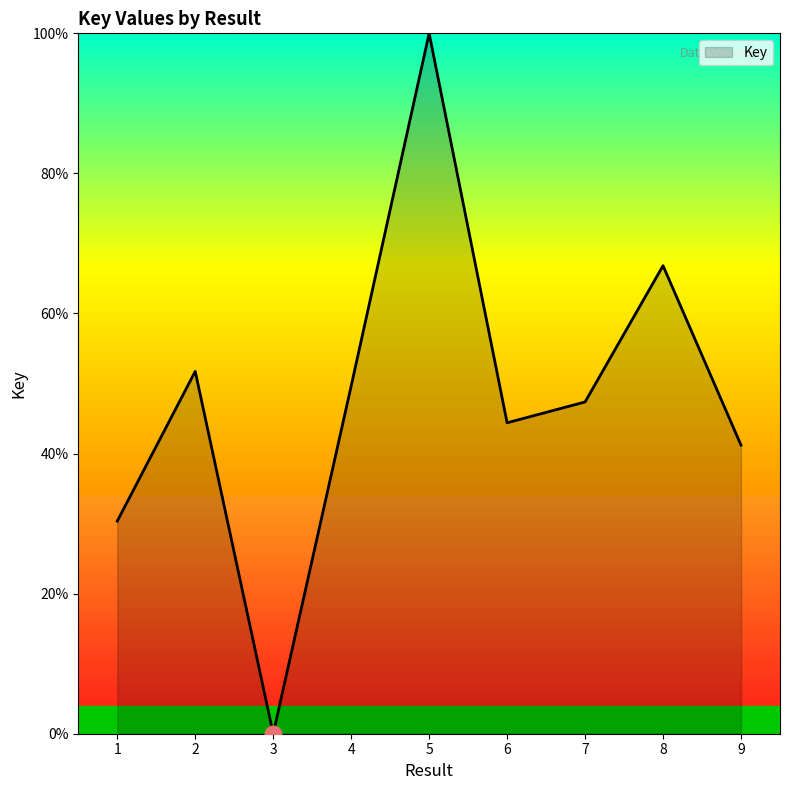

The value at 1 is 47.3. True or false?

False